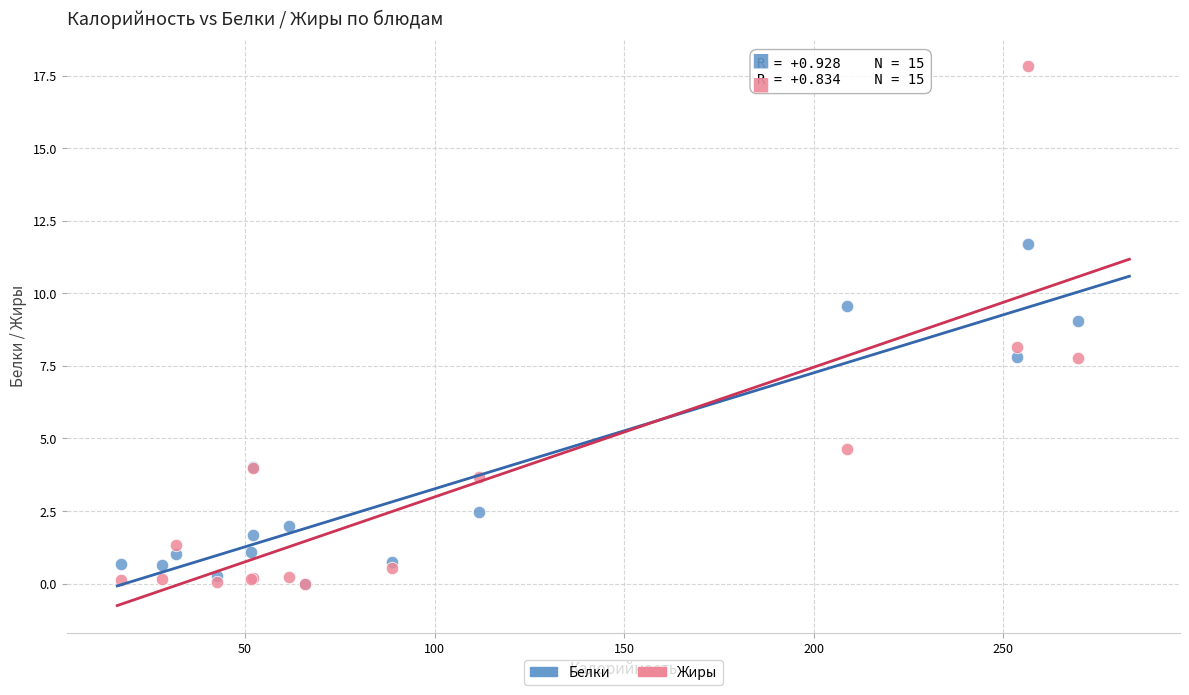

In the Белки series, what Y value is closest to 5?

4.0